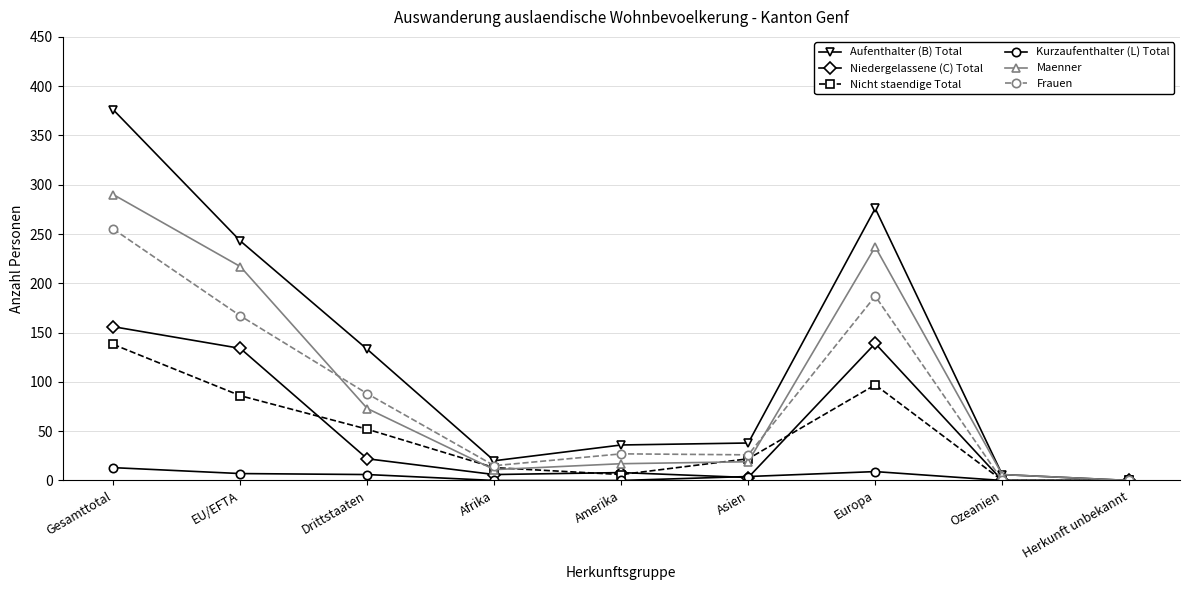

Count the number of categories in the chart.

9